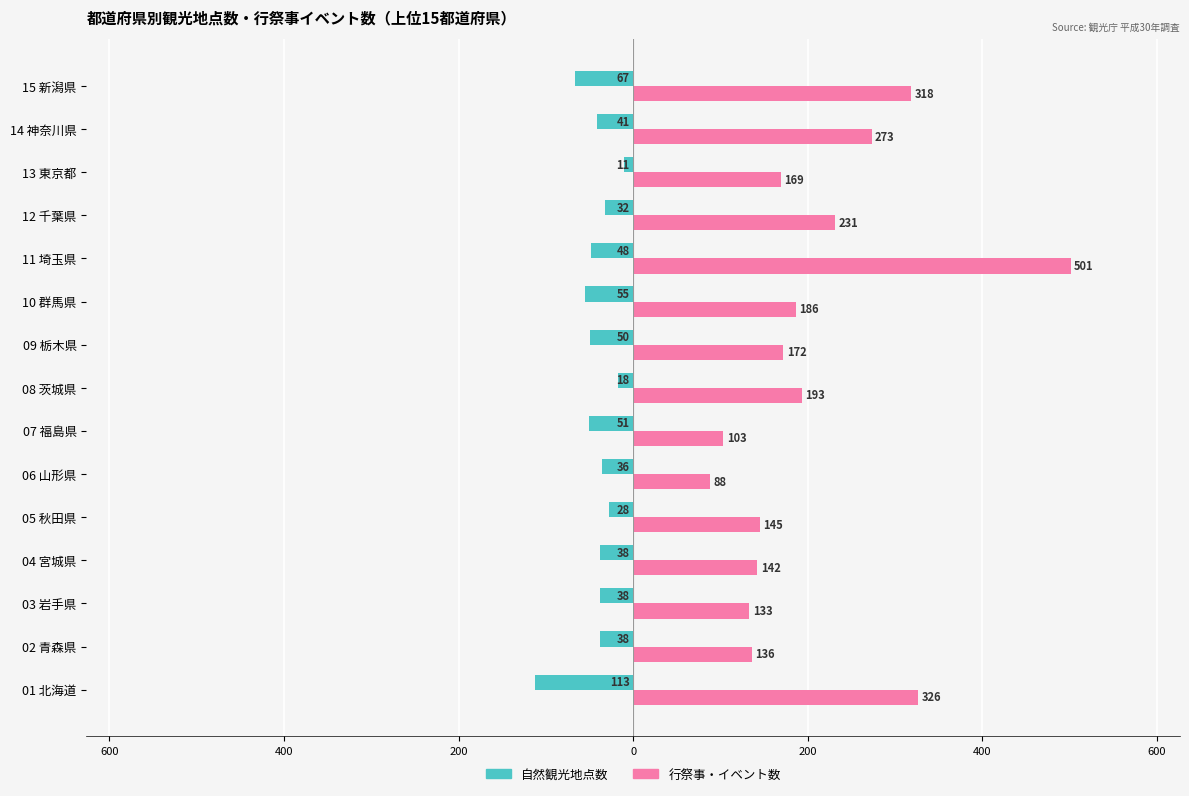

At how many categories does at least one series exceed 257?

4